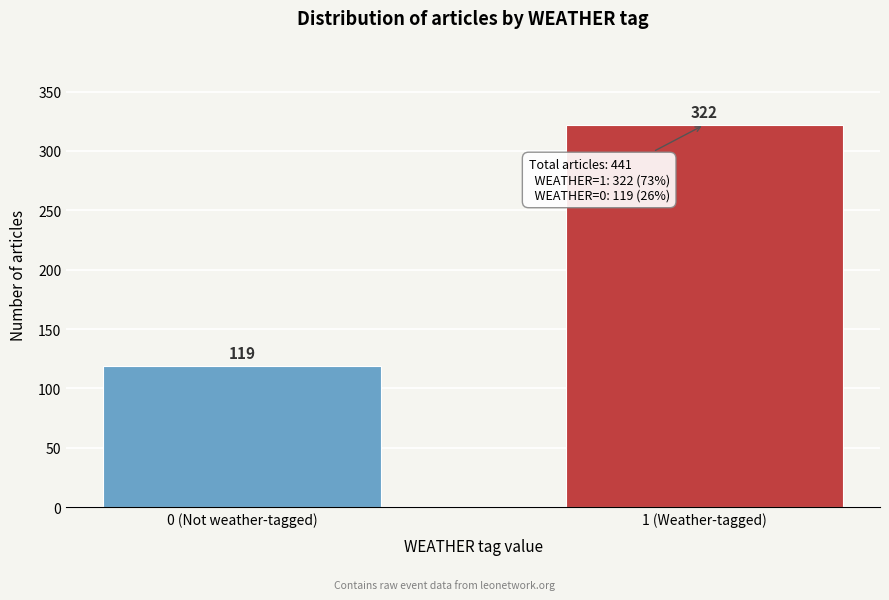

Reading right to left, what are all the values shown in this chart?

322	119